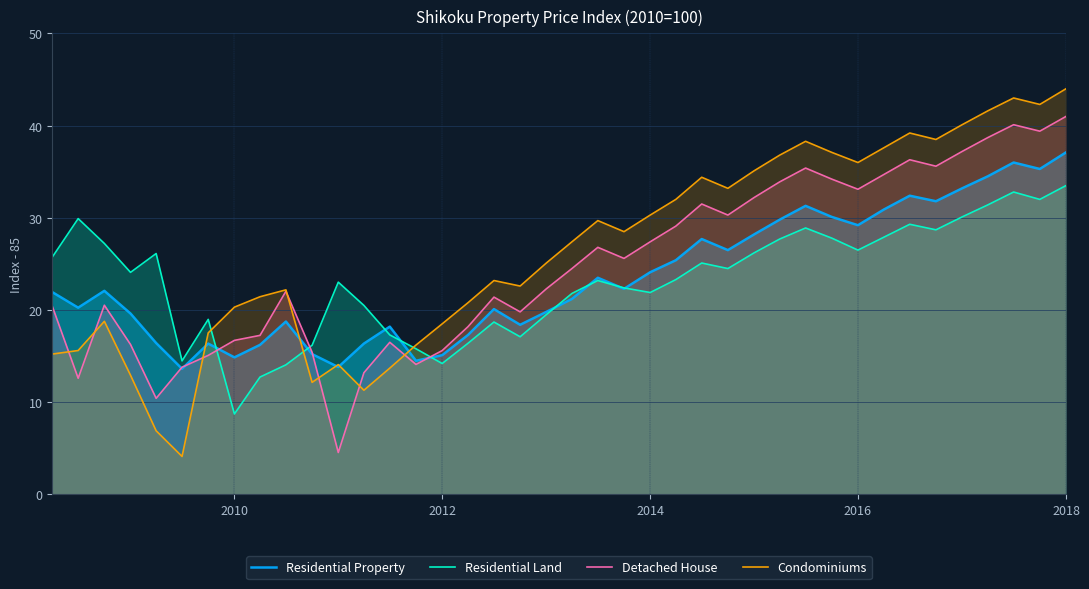

Rank the series by their maximum value, from highest to lowest.

Condominiums, Detached House, Residential Property, Residential Land